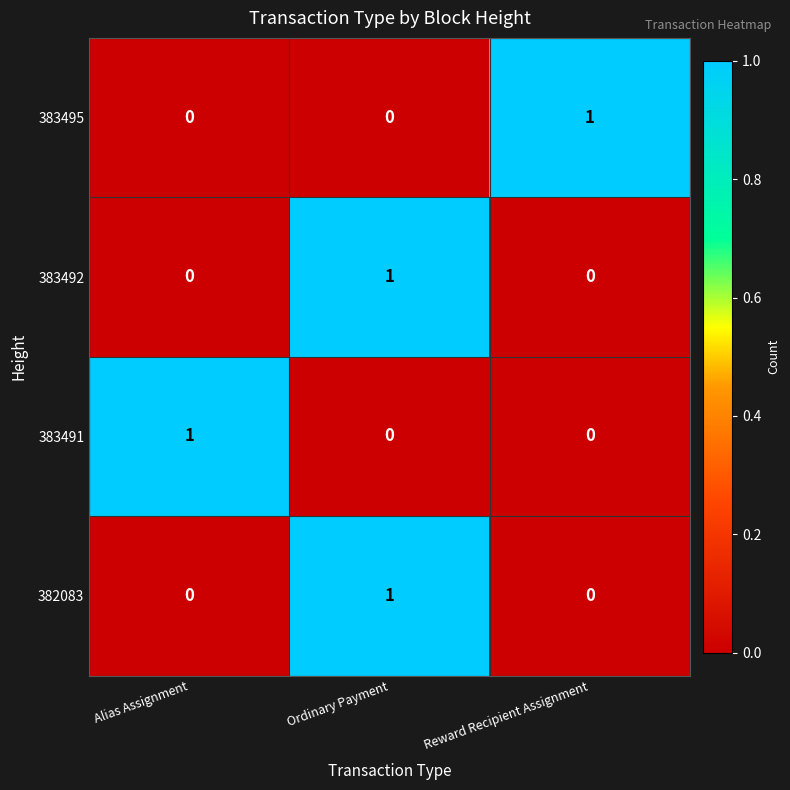

Reading left to right, extract all data points from this chart.

383495: 0	0	1
383492: 0	1	0
383491: 1	0	0
382083: 0	1	0